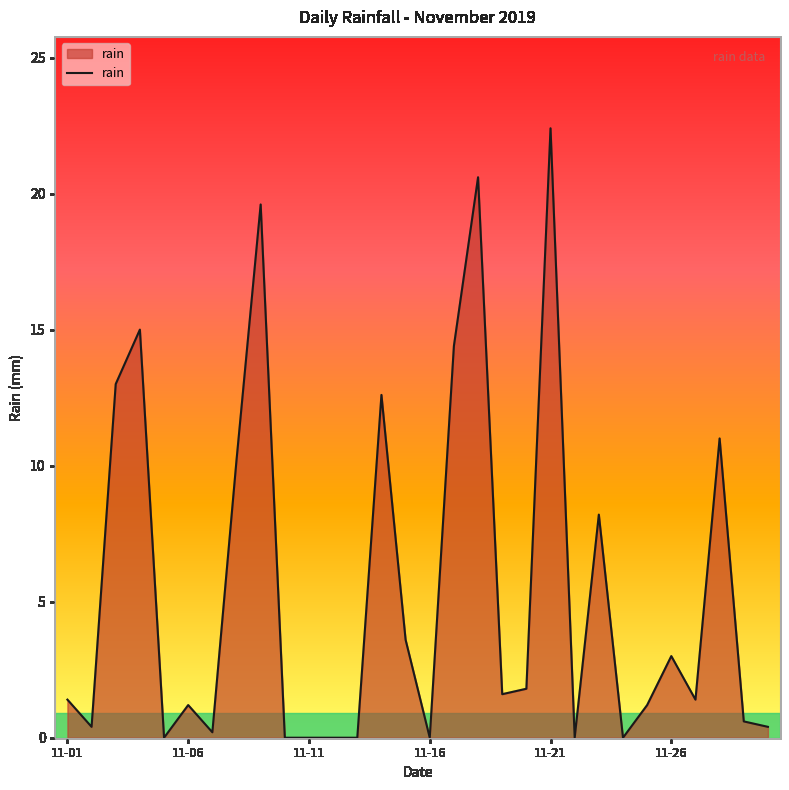

What is the maximum value shown in the chart?

22.4